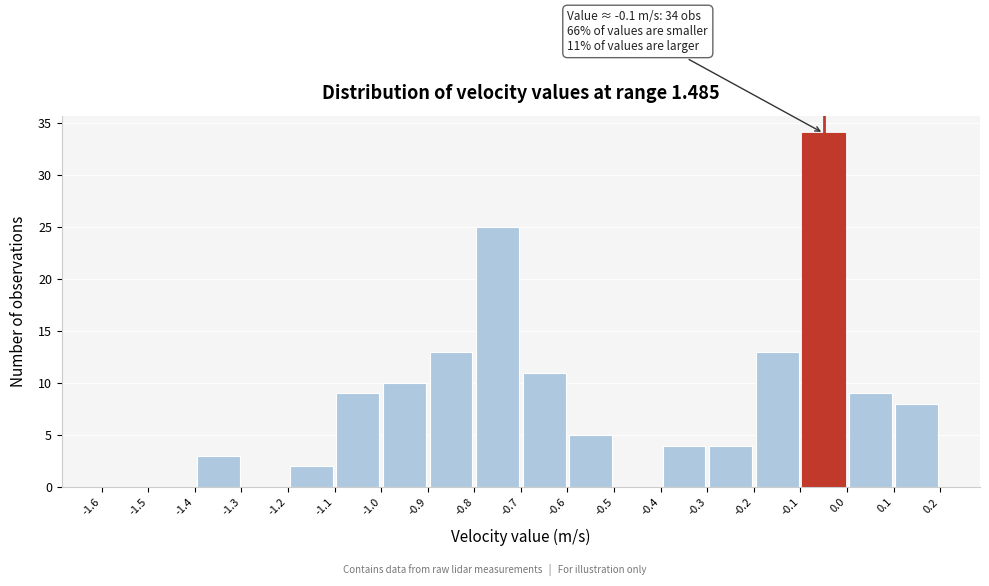

Which range on the x-axis has the tallest bar?

-0.1 to 0.0